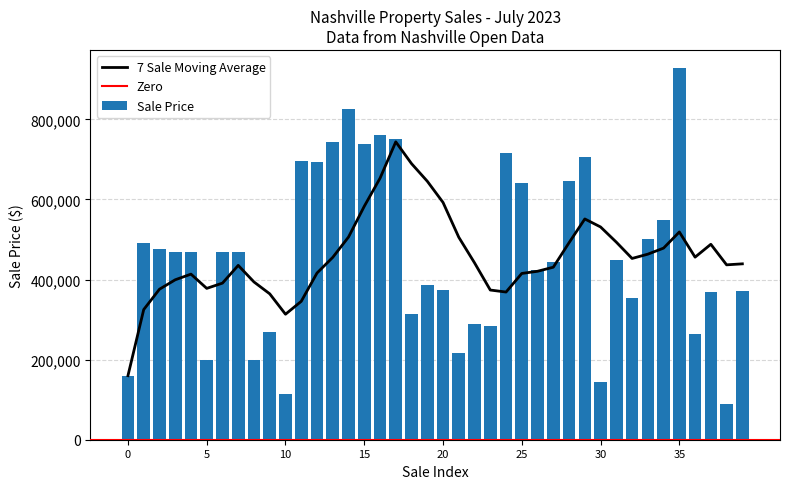

Does the chart contain stacked bars?

No